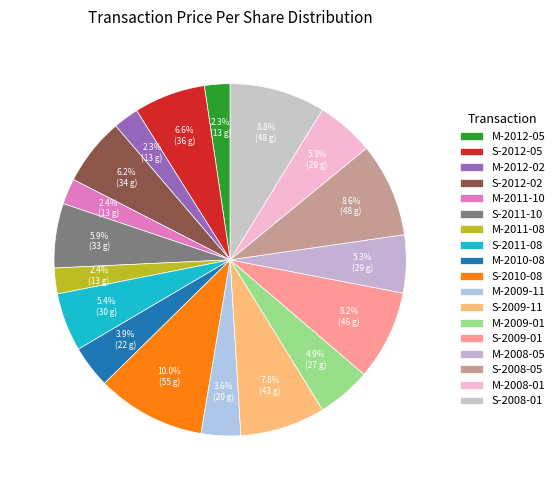

What is the ratio of the value at M-2009-01 to the value at M-2010-08?

1.3